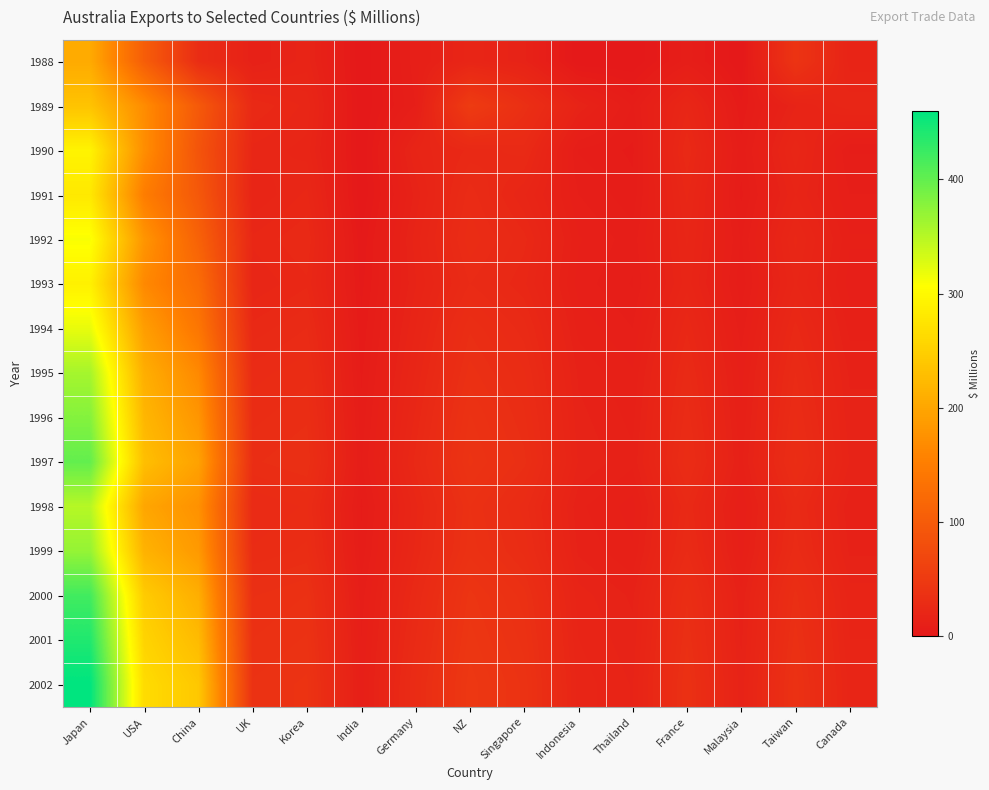

What is the total value across all series at India?

65